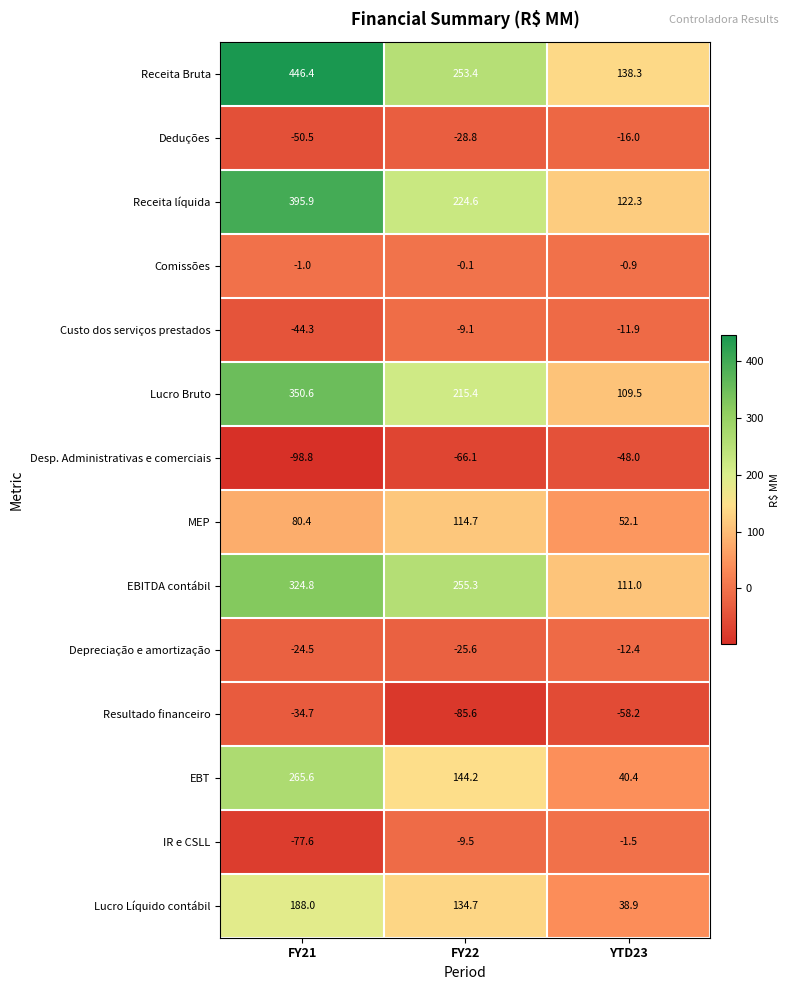

Is it true that Custo dos serviços prestados equals -21.0 at FY21?

False